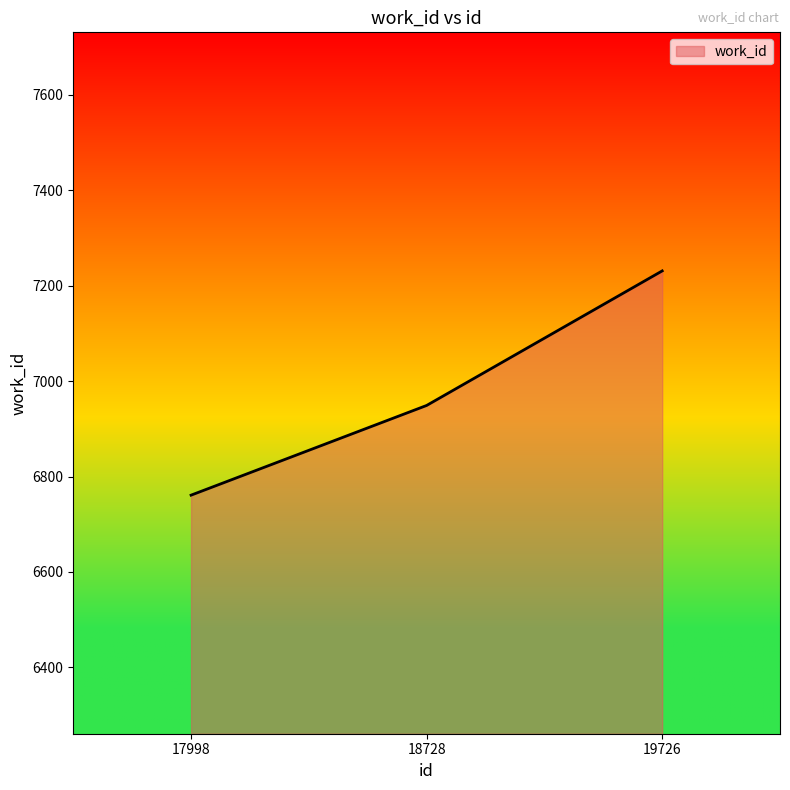

What is the ratio of the value at 17998 to the value at 18728?

1.0